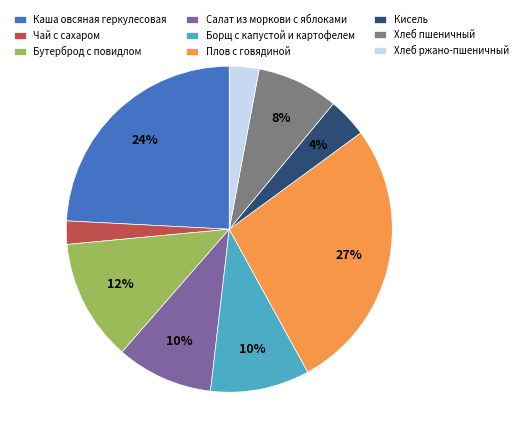

What percentage is the Плов с говядиной slice, to the nearest percent?

27%